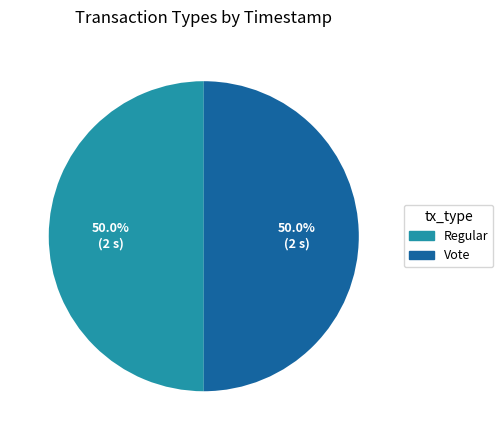

What is the ratio of the value at Regular to the value at Vote?

1.0